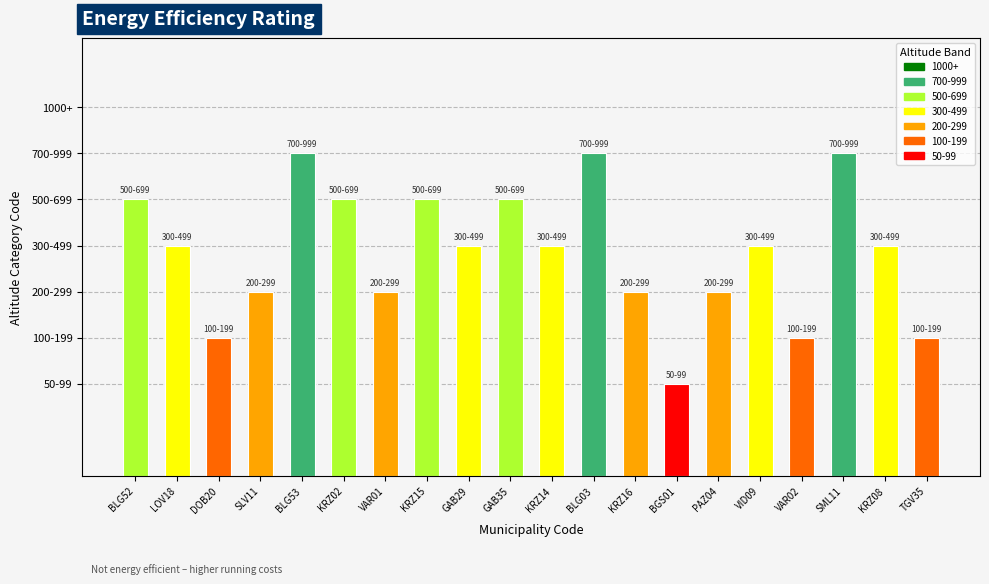

Rank the categories by value from highest to lowest.

BLG53, BLG03, SML11, BLG52, KRZ02, KRZ15, GAB35, LOV18, GAB29, KRZ14, VID09, KRZ08, SLV11, VAR01, KRZ16, PAZ04, DOB20, VAR02, TGV35, BGS01